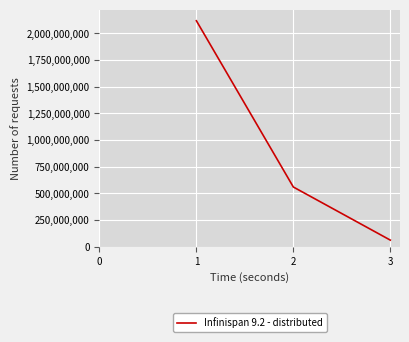

Reading right to left, transcribe all the data shown in this chart.

3=62685358	2=560373154	1=2118554908